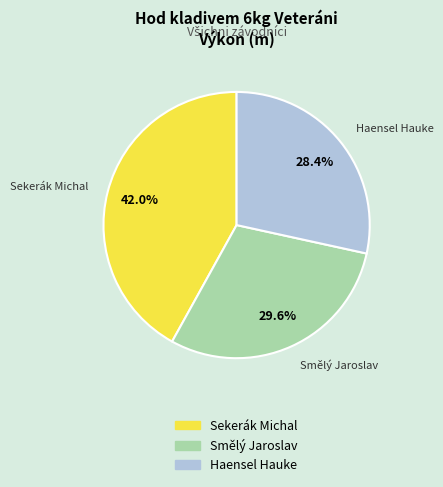

To the nearest percent, what portion does Sekerák Michal represent?

42%